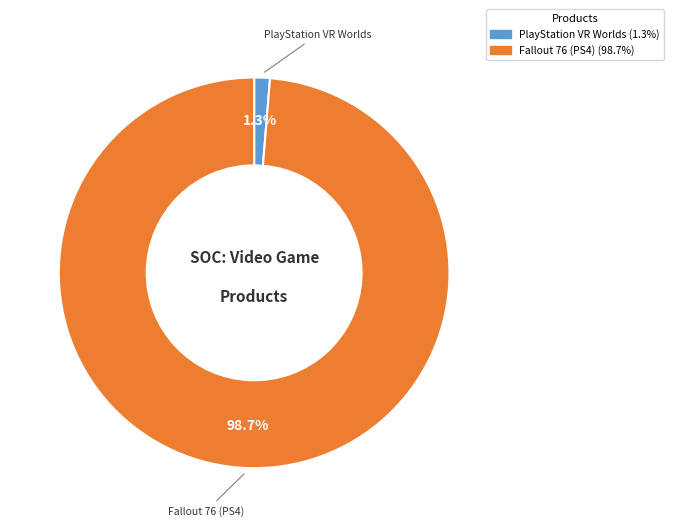

Is there a majority slice in this chart?

Yes